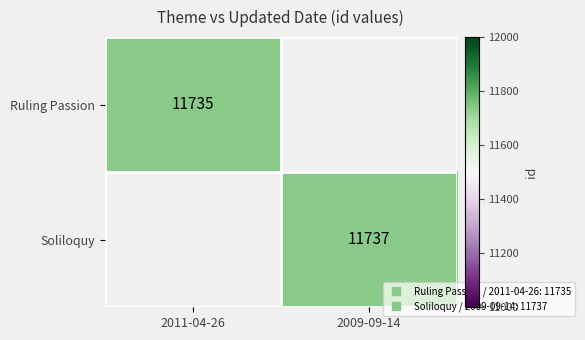

What is the minimum value for Ruling Passion?

11735.0